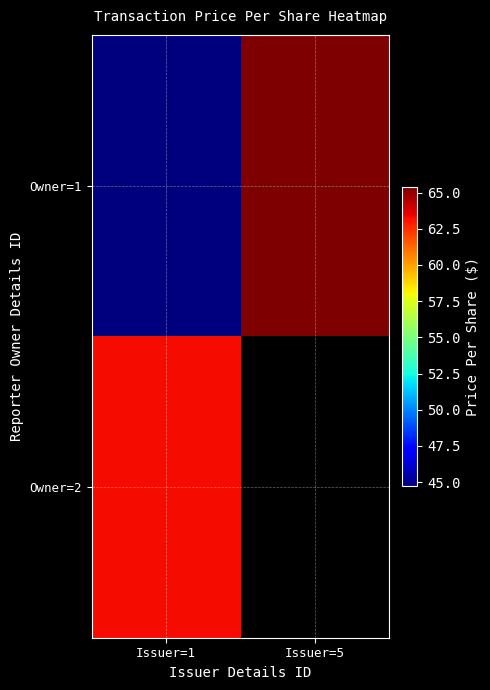

At which label is Owner=2 closest to 63?

Issuer=1